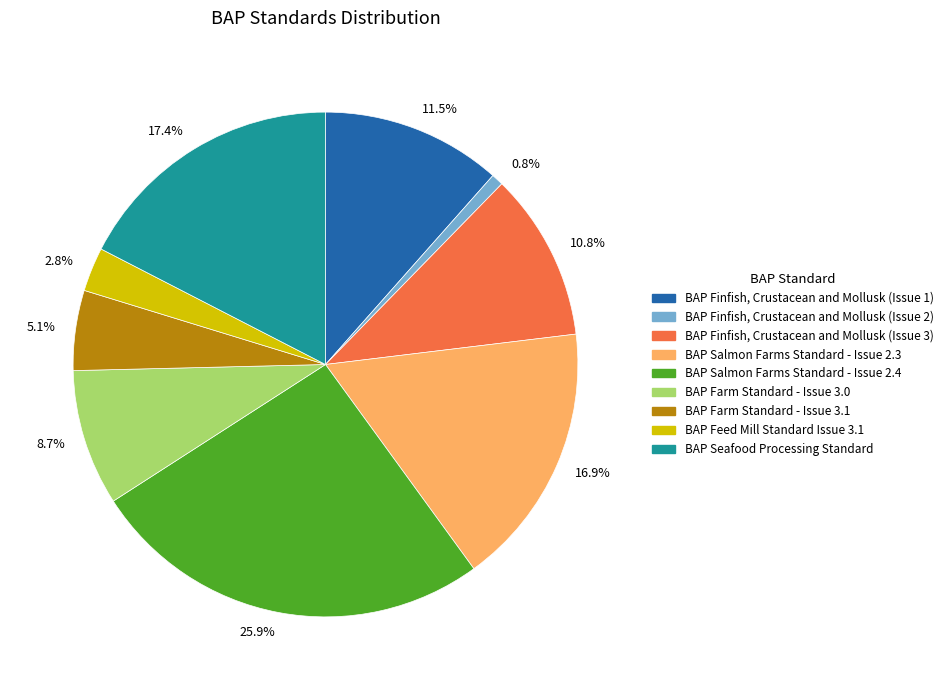

Count the number of slices in the pie.

9